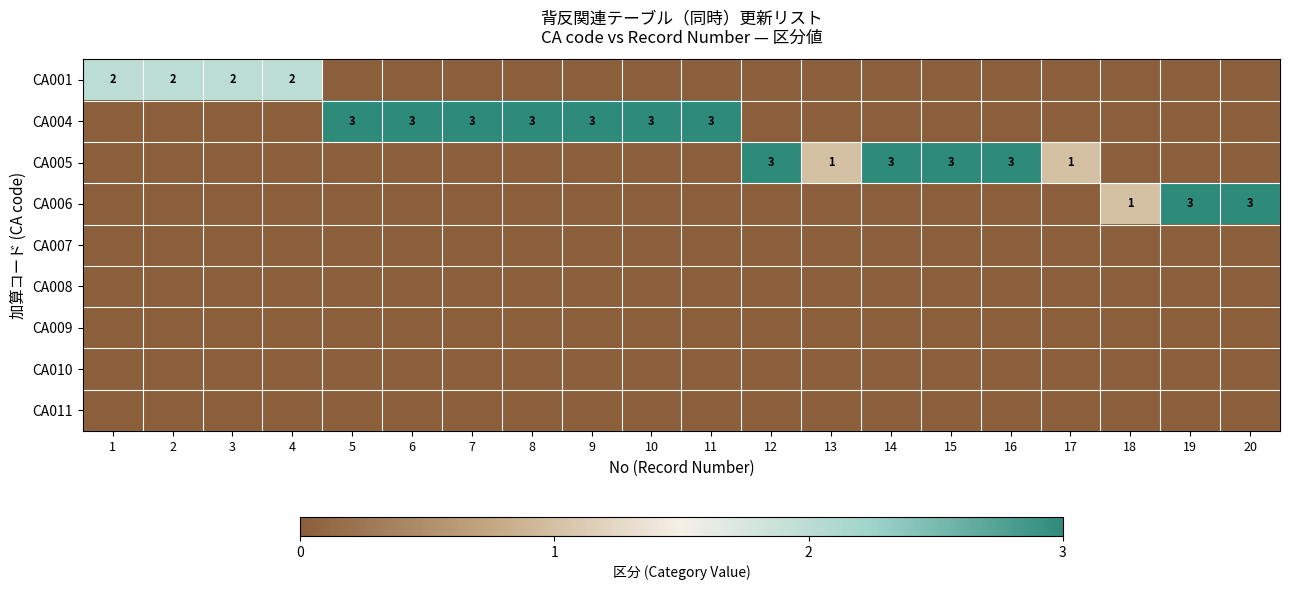

Which category has the highest value across all series?

5